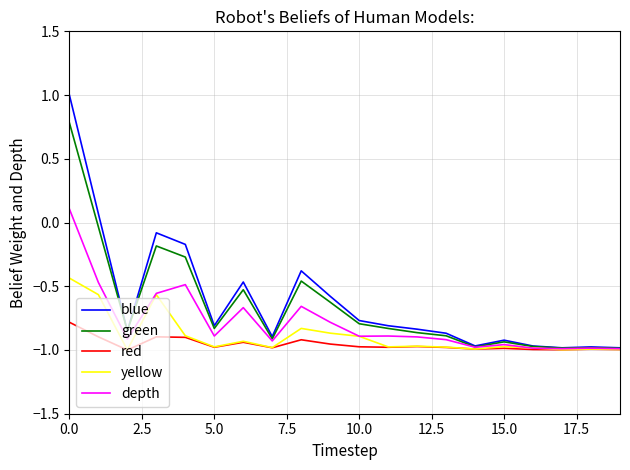

What is the difference between the second highest and second lowest values in the blue series?

1.1